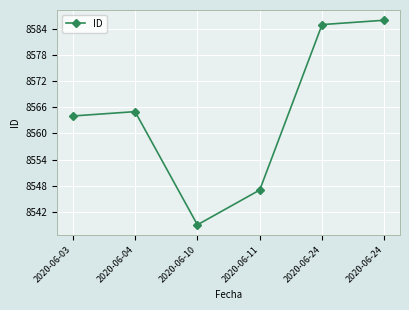

At which label is the value closest to 8562?

2020-06-03